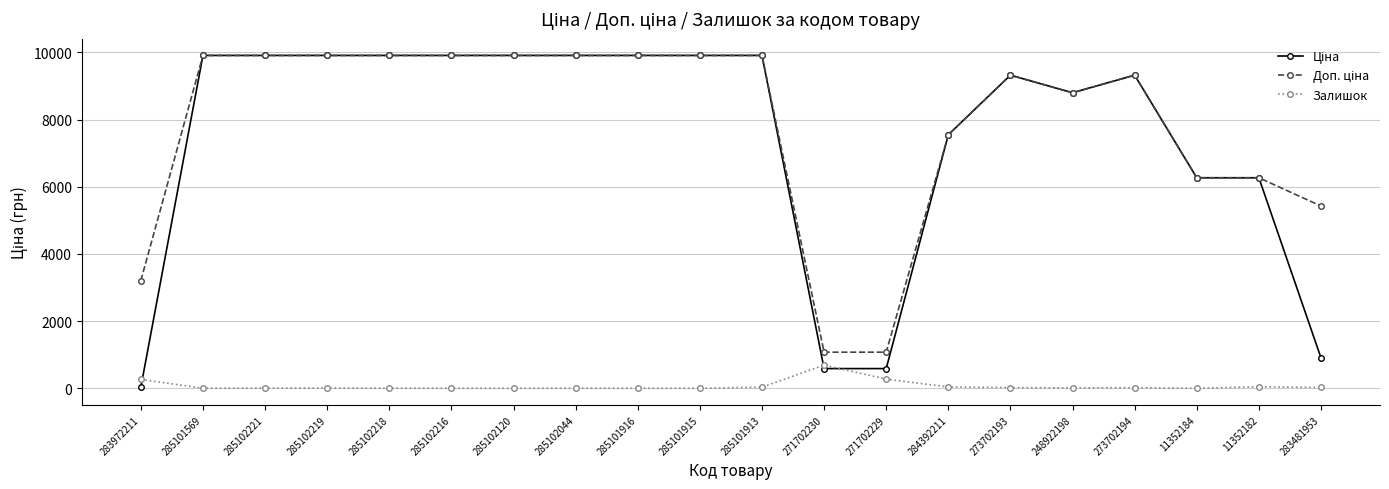

The Залишок series shows 264.0 at 283972211. True or false?

True